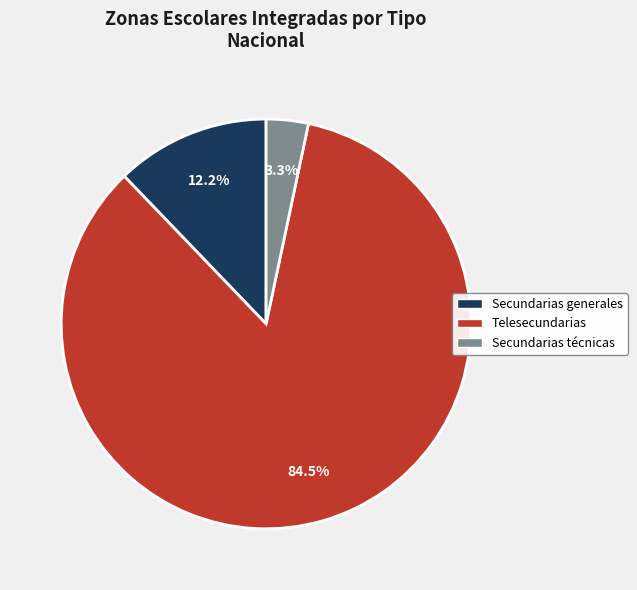

Which slice is the smallest?

Secundarias técnicas